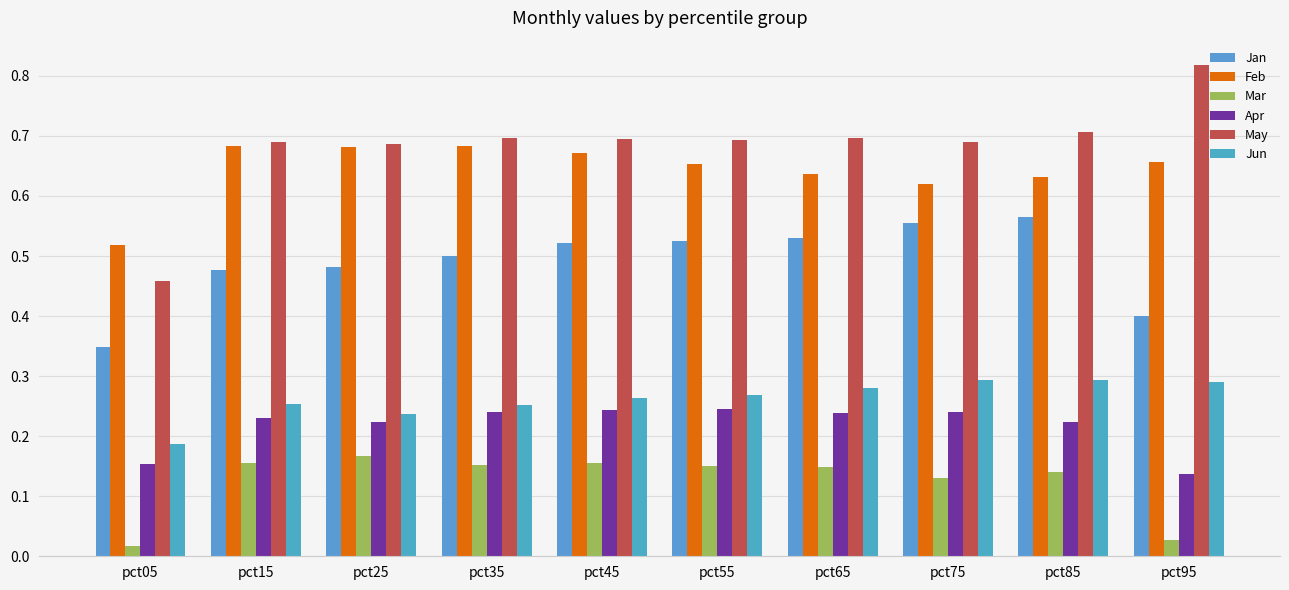

Reading right to left, list all the values displayed in this chart.

Jan: pct95=0.4	pct85=0.6	pct75=0.6	pct65=0.5	pct55=0.5	pct45=0.5	pct35=0.5	pct25=0.5	pct15=0.5	pct05=0.3
Feb: pct95=0.7	pct85=0.6	pct75=0.6	pct65=0.6	pct55=0.7	pct45=0.7	pct35=0.7	pct25=0.7	pct15=0.7	pct05=0.5
Mar: pct95=0.0	pct85=0.1	pct75=0.1	pct65=0.1	pct55=0.2	pct45=0.2	pct35=0.2	pct25=0.2	pct15=0.2	pct05=0.0
Apr: pct95=0.1	pct85=0.2	pct75=0.2	pct65=0.2	pct55=0.2	pct45=0.2	pct35=0.2	pct25=0.2	pct15=0.2	pct05=0.2
May: pct95=0.8	pct85=0.7	pct75=0.7	pct65=0.7	pct55=0.7	pct45=0.7	pct35=0.7	pct25=0.7	pct15=0.7	pct05=0.5
Jun: pct95=0.3	pct85=0.3	pct75=0.3	pct65=0.3	pct55=0.3	pct45=0.3	pct35=0.3	pct25=0.2	pct15=0.3	pct05=0.2